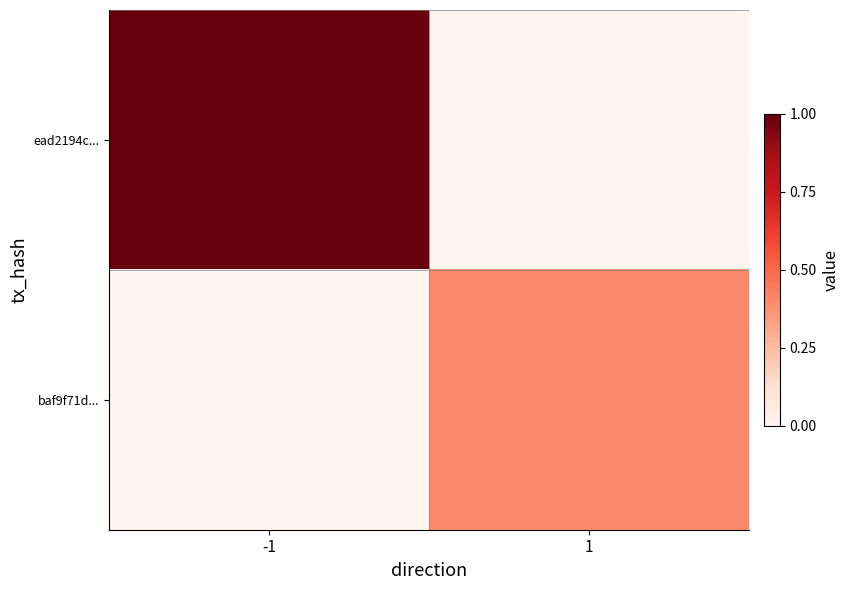

Count the number of data series in this chart.

2